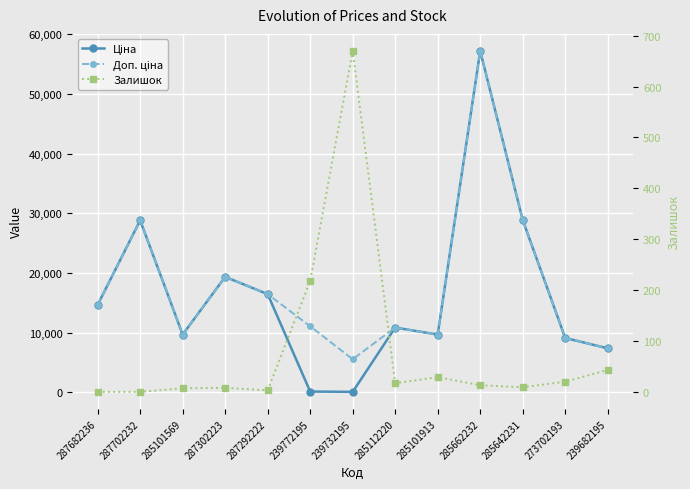

What is the approximate value of Залишок at 285662232?

13.0